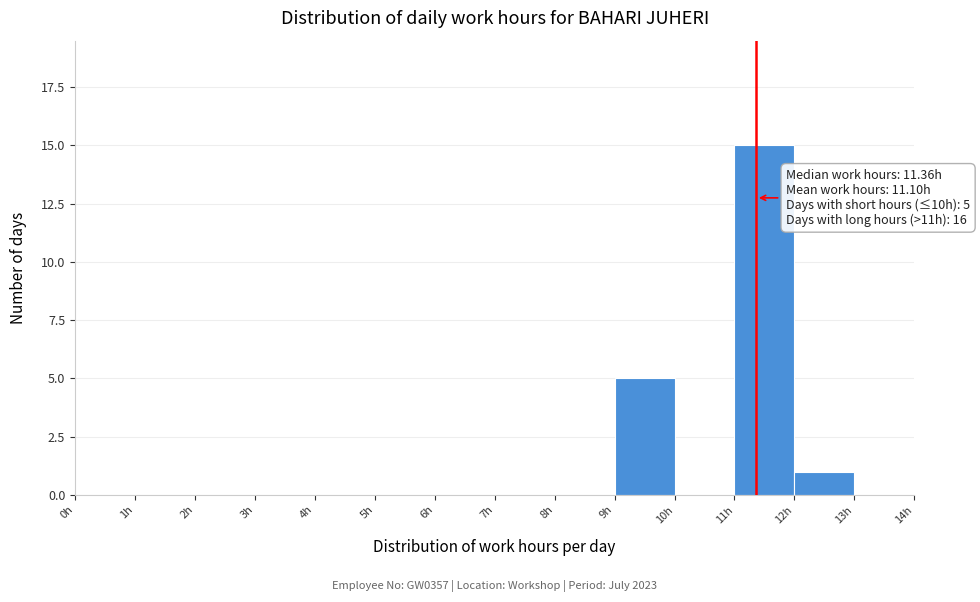

Which range on the x-axis has the tallest bar?

11 to 12